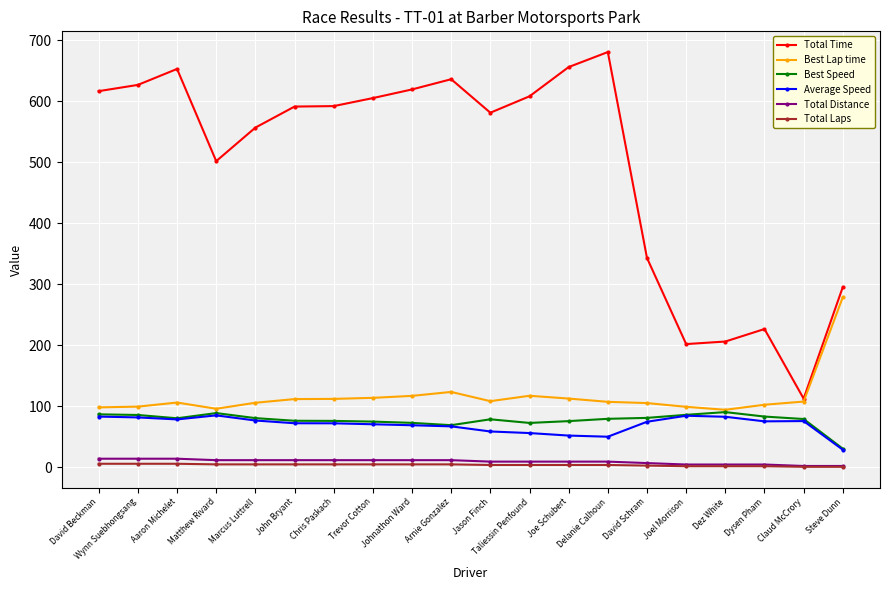

What is the highest value of the Average Speed series?

85.3